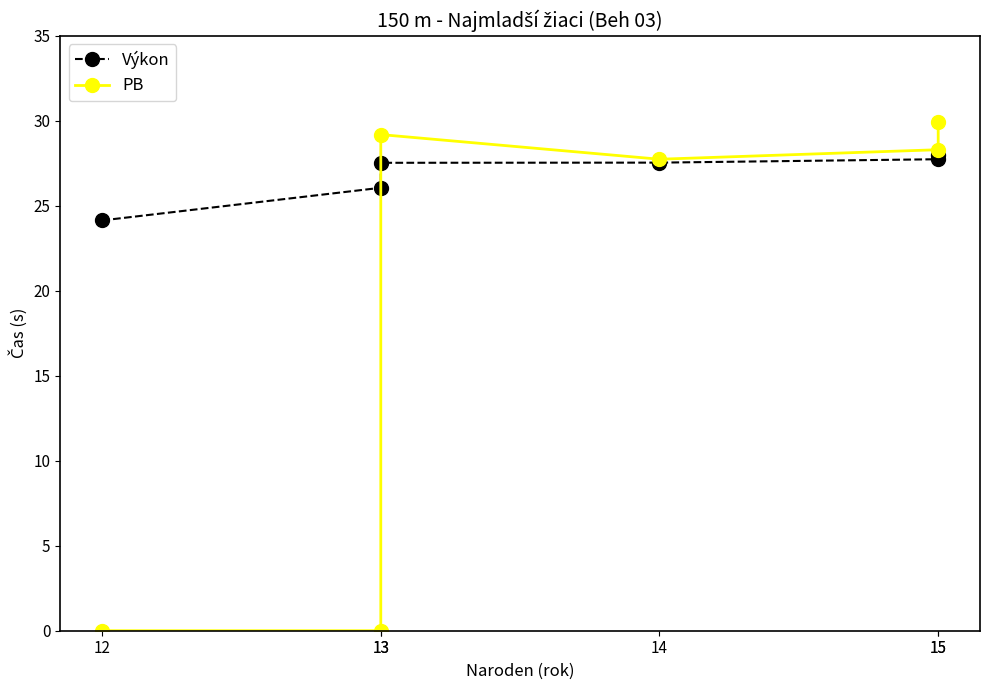

What is the difference between the maximum and minimum values in the Výkon series?

3.8